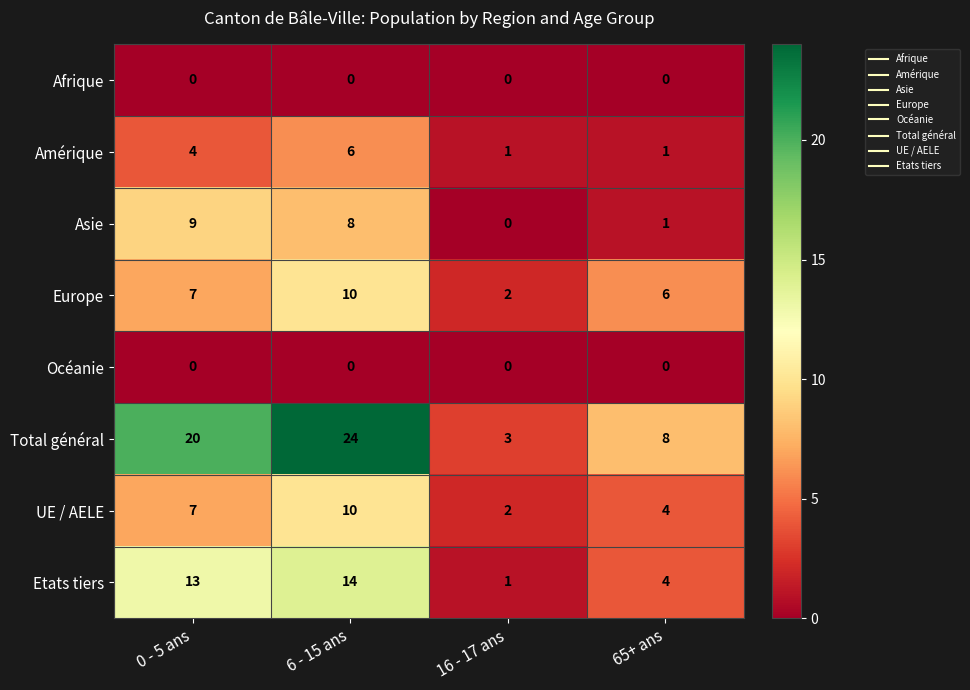

Which series has the widest spread of values?

Total général